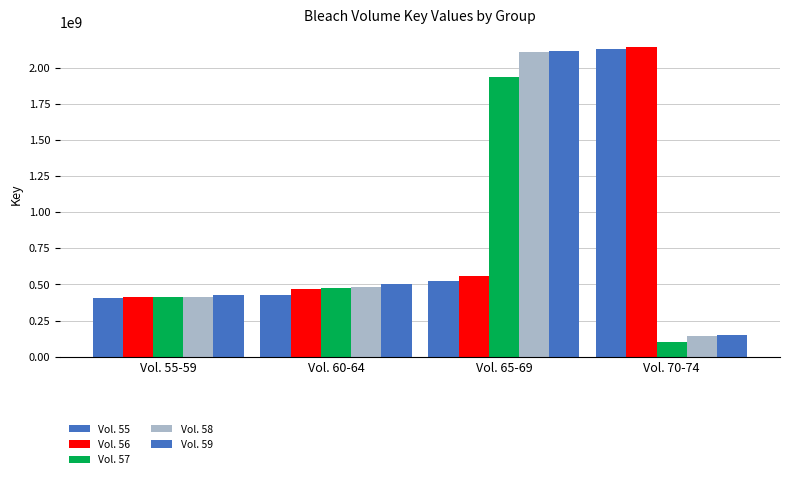

Is the value of Vol. 59 at Vol. 65-69 greater than the value of Vol. 58 at Vol. 70-74?

Yes